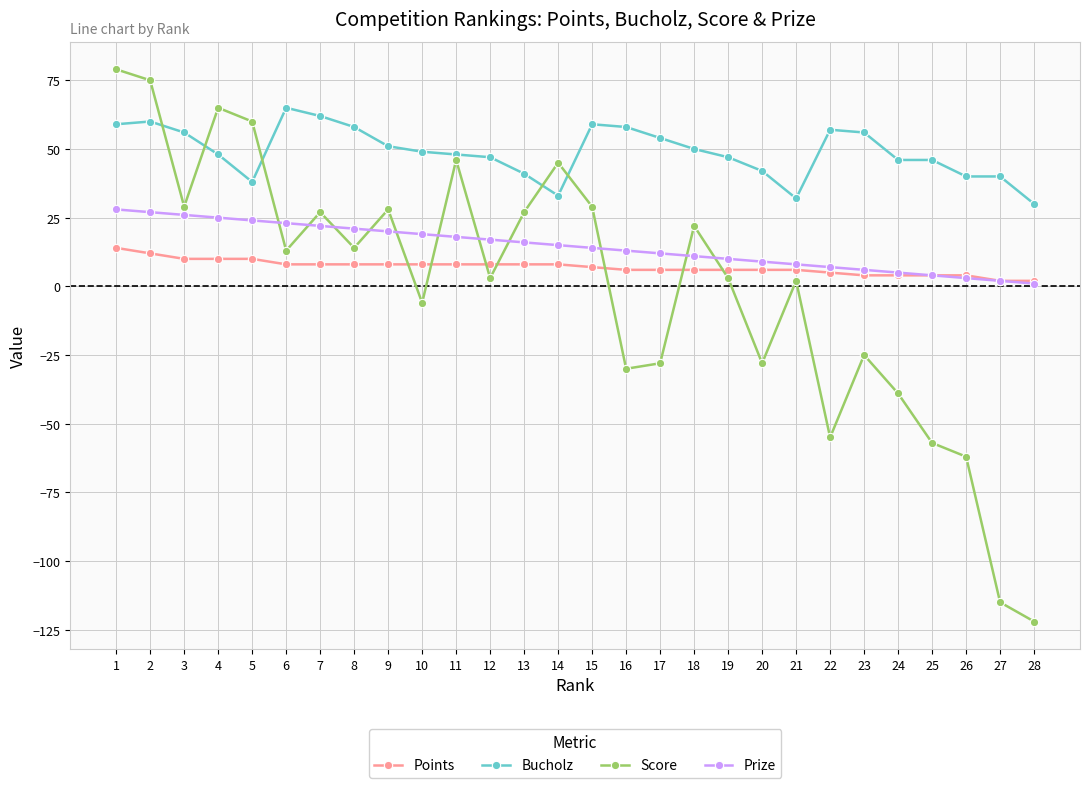

Is the value of Points at 12 greater than the value of Score at 11?

No